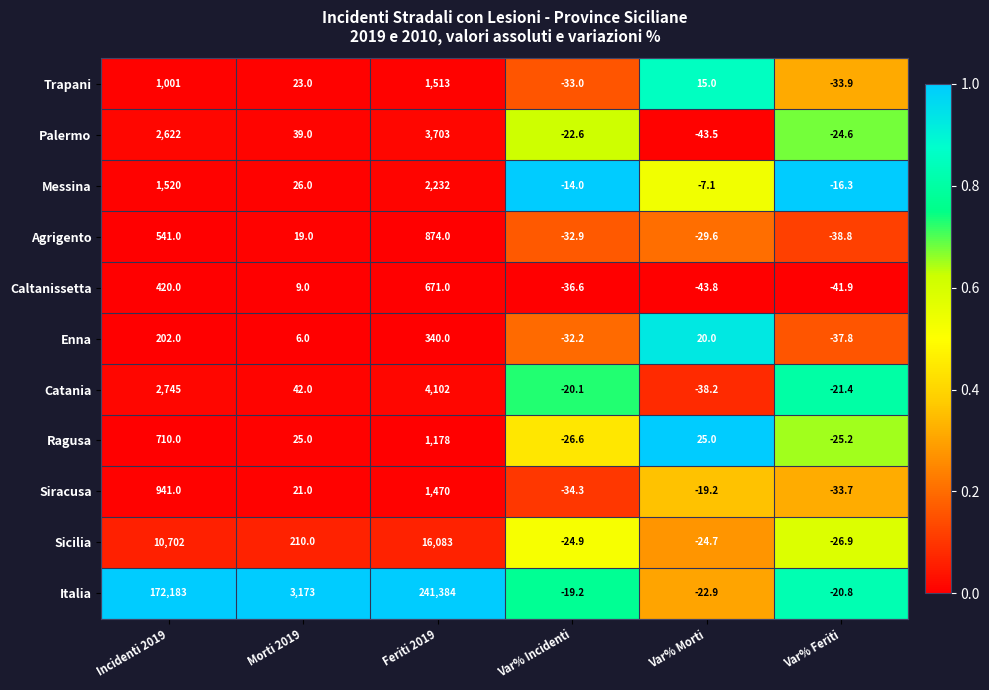

At how many categories does at least one series exceed 0?

4